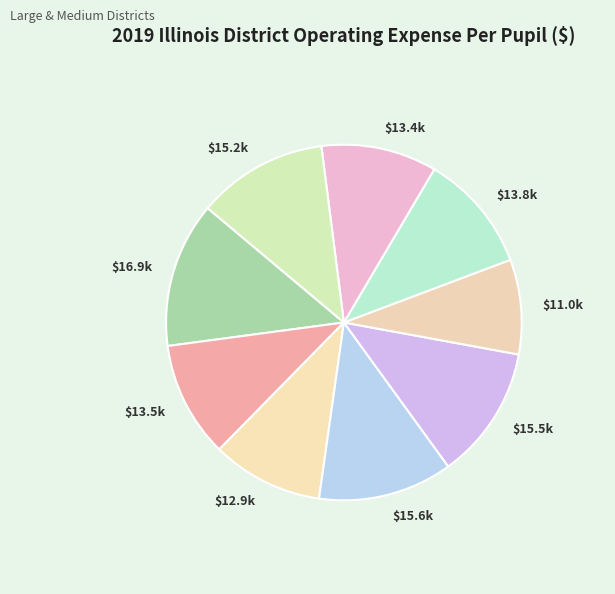

How many slices are in this pie chart?

9